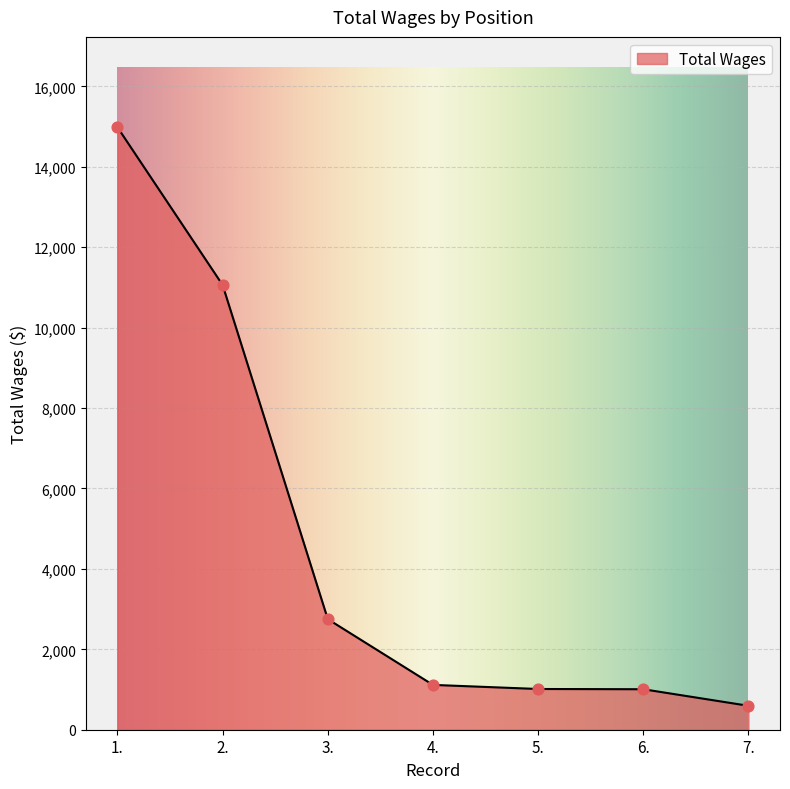

Approximately how many times larger is the value at 2. compared to 6.?

11.0